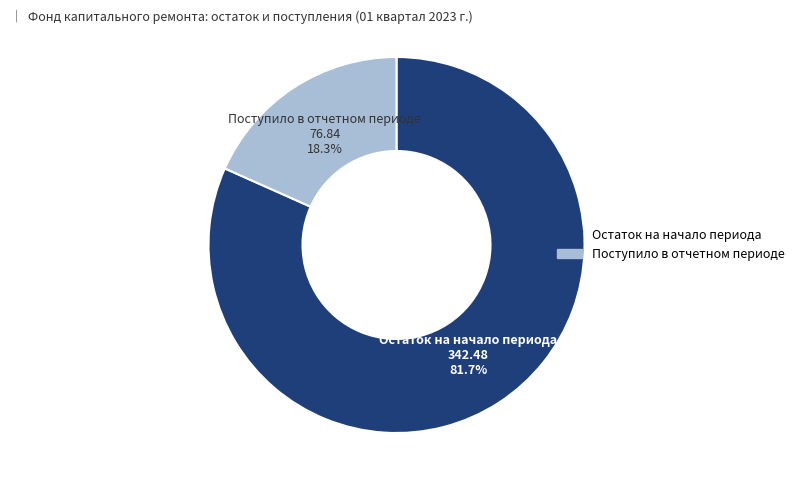

Is there a majority slice in this chart?

Yes